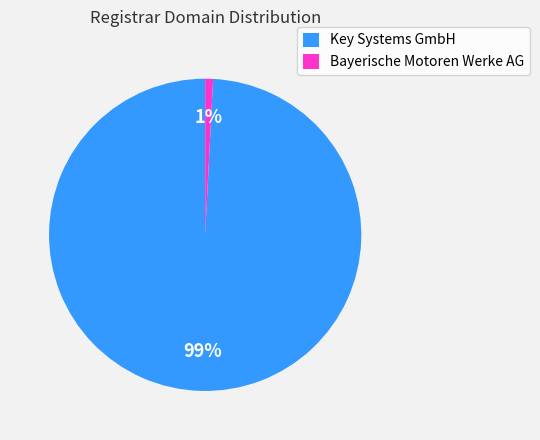

True or false: Key Systems GmbH accounts for 88% of the total.

False